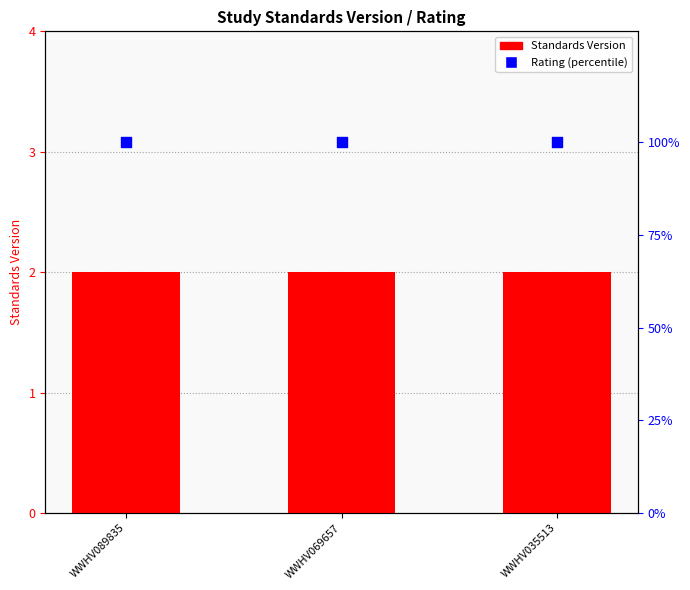

Is the value of Rating (percentile) at WWHV069657 greater than the value of Standards Version at WWHV035513?

Yes